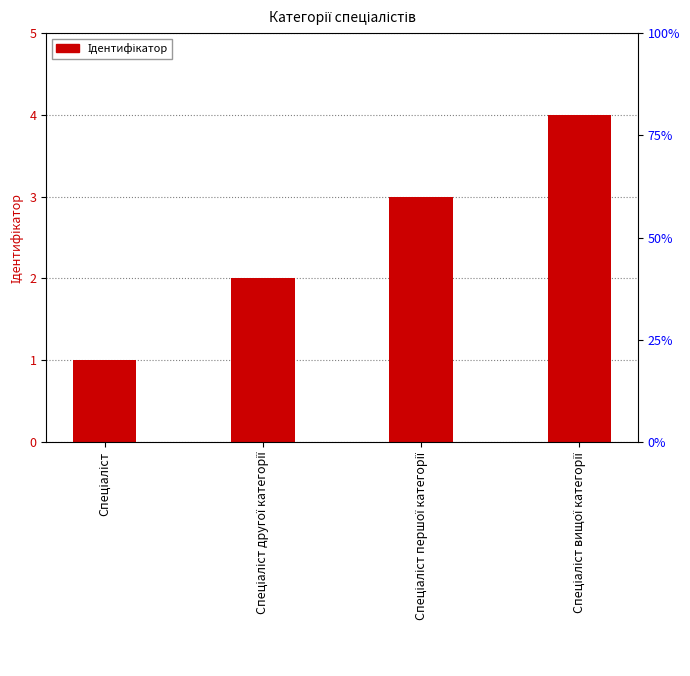

How many values are below 3?

2